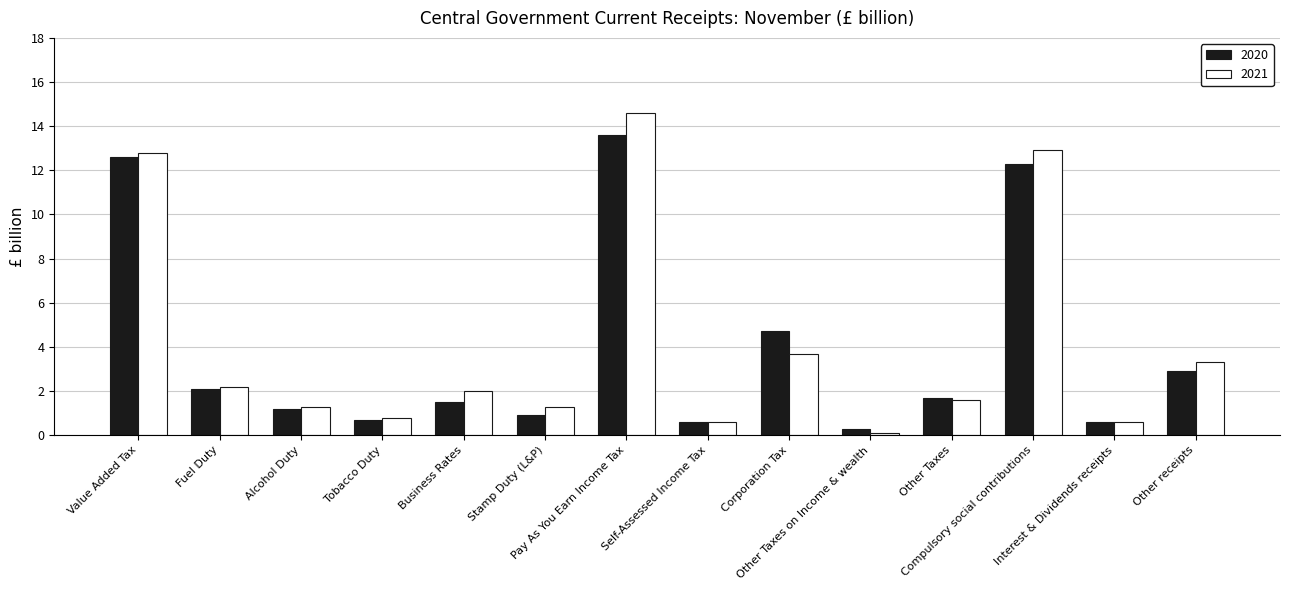

Is the value of 2020 at Pay As You Earn Income Tax greater than the value of 2021 at Business Rates?

Yes